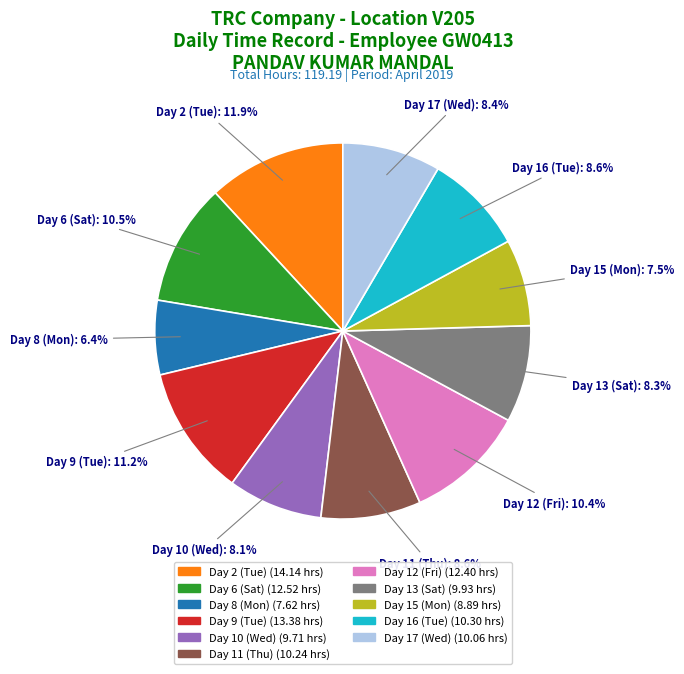

Is Day 17 (Wed) the majority of the pie?

No